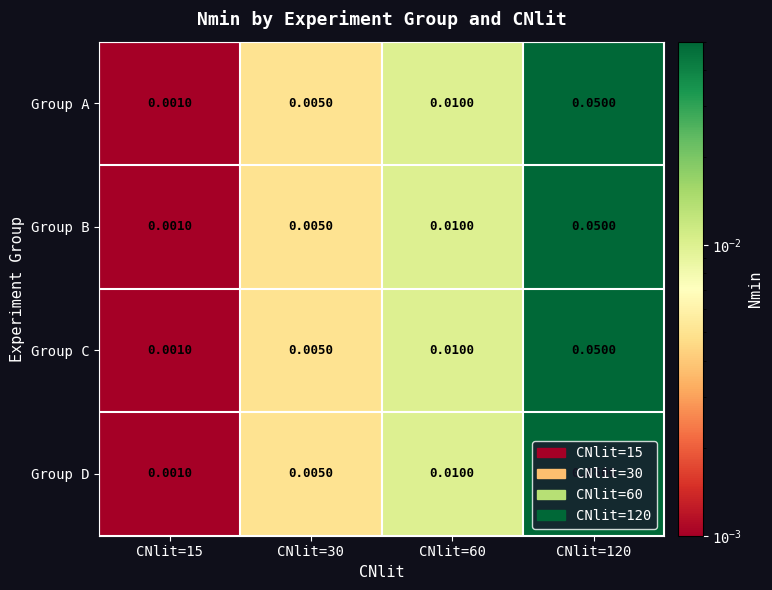

What is the total value across all series at CNlit=120?

0.2